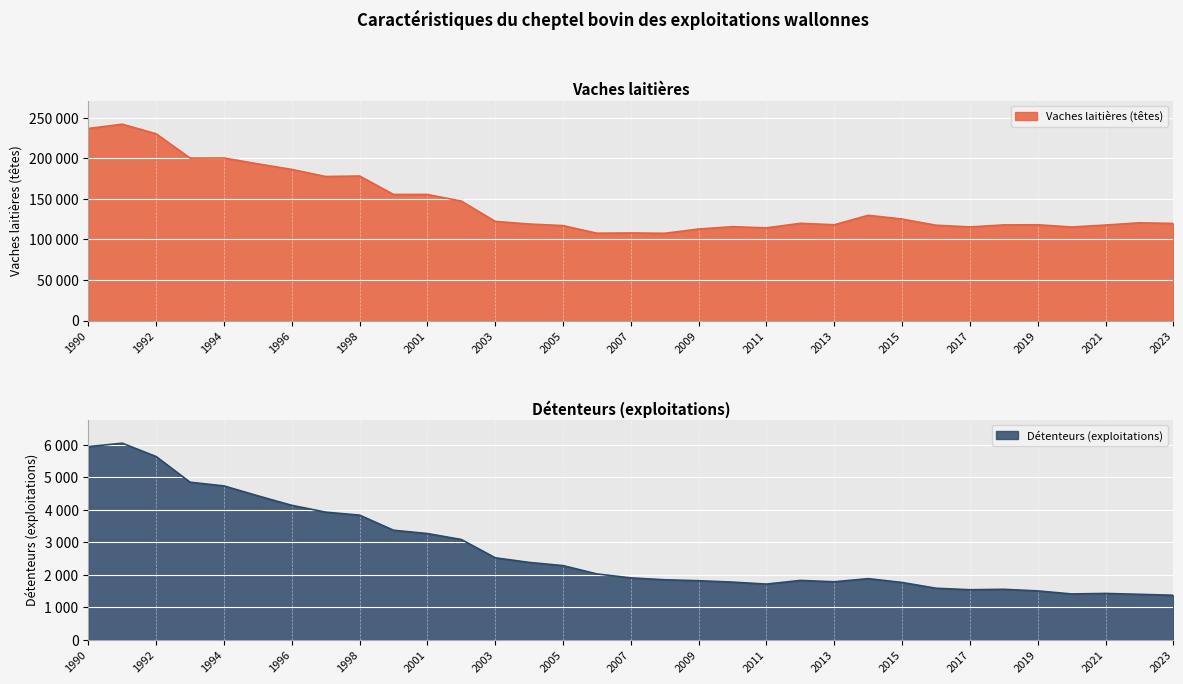

Rank the series at 2000 from lowest to highest value.

Détenteurs (exploitations), Vaches laitières (têtes)